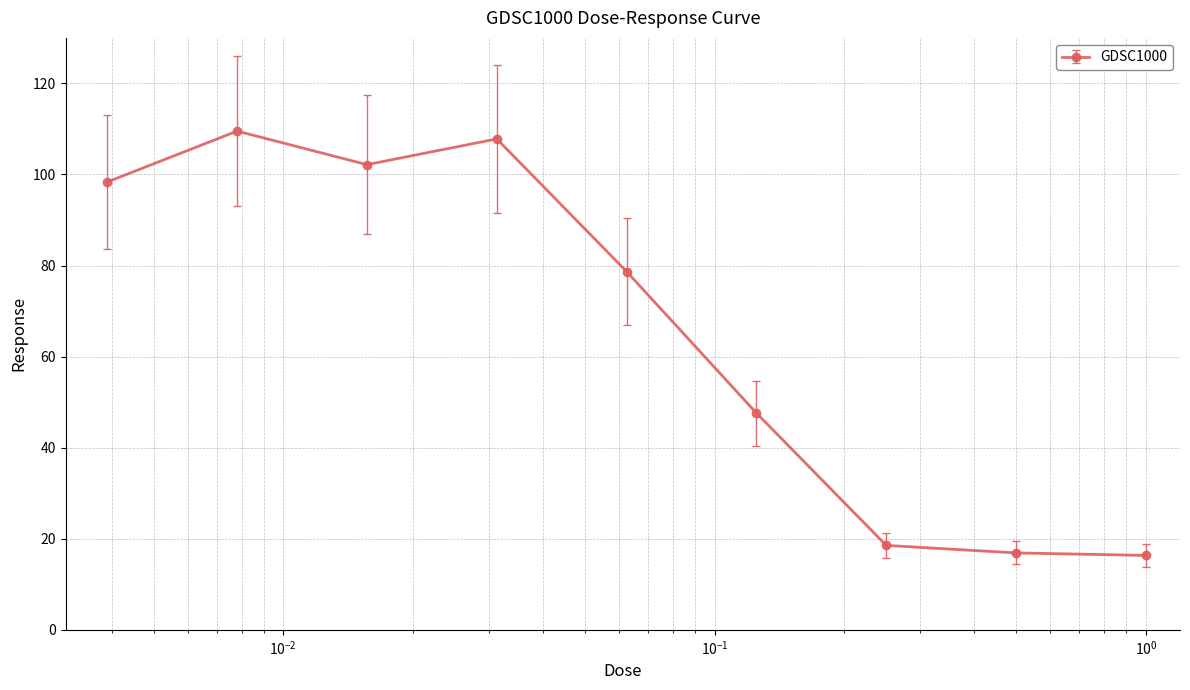

What is the smallest value displayed?

16.3